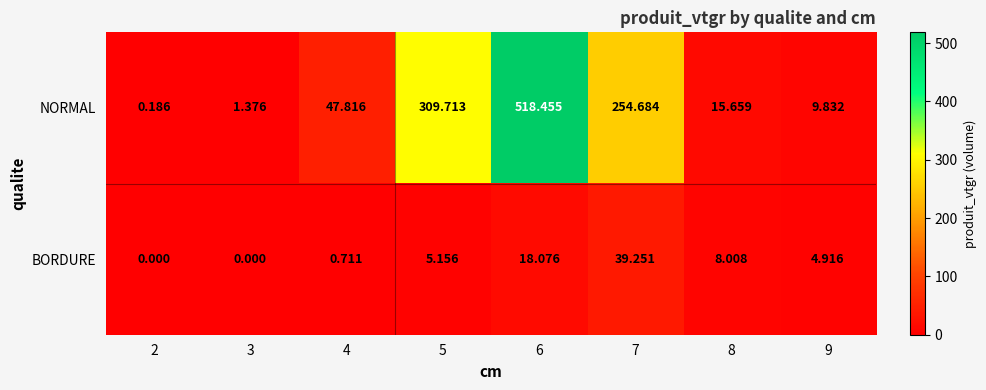

How many distinct data groups are displayed?

2